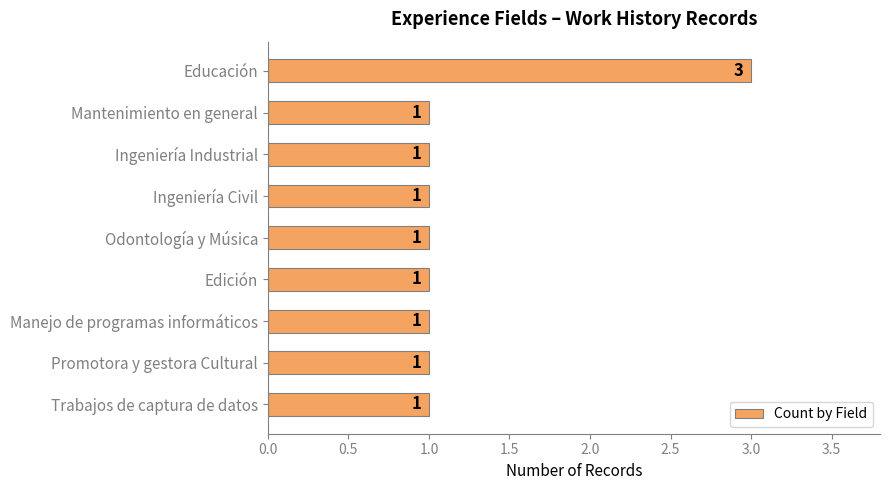

What is the sum of all values?

11